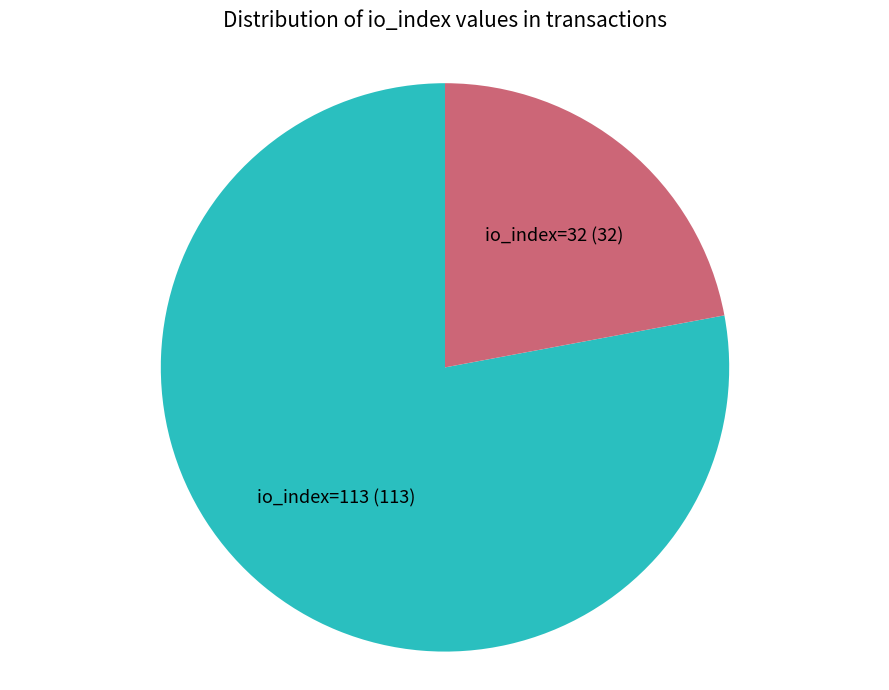

Is there any slice that represents more than half of the pie?

Yes